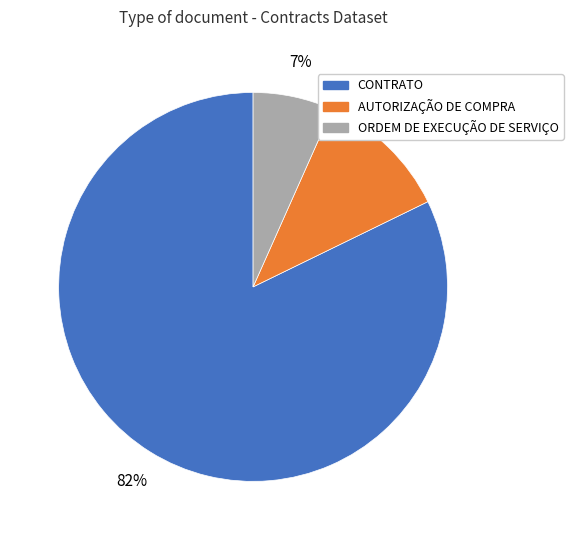

How many slices are in this pie chart?

3